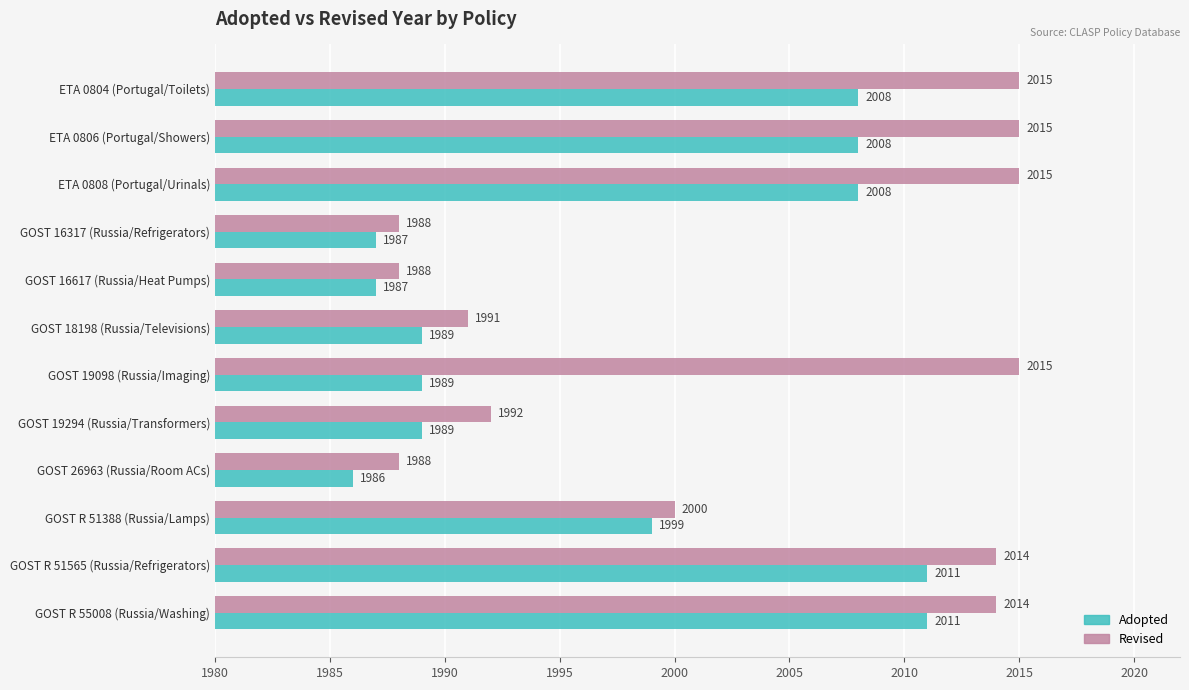

Rank the series by their maximum value, from lowest to highest.

Adopted, Revised